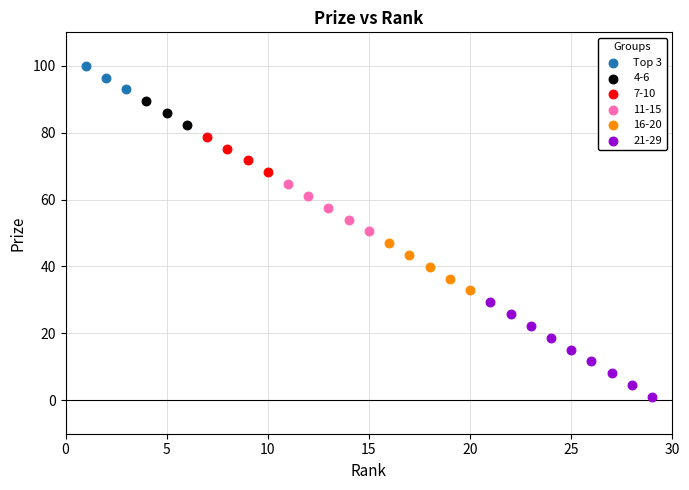

Which series contains the highest Y value?

Top 3